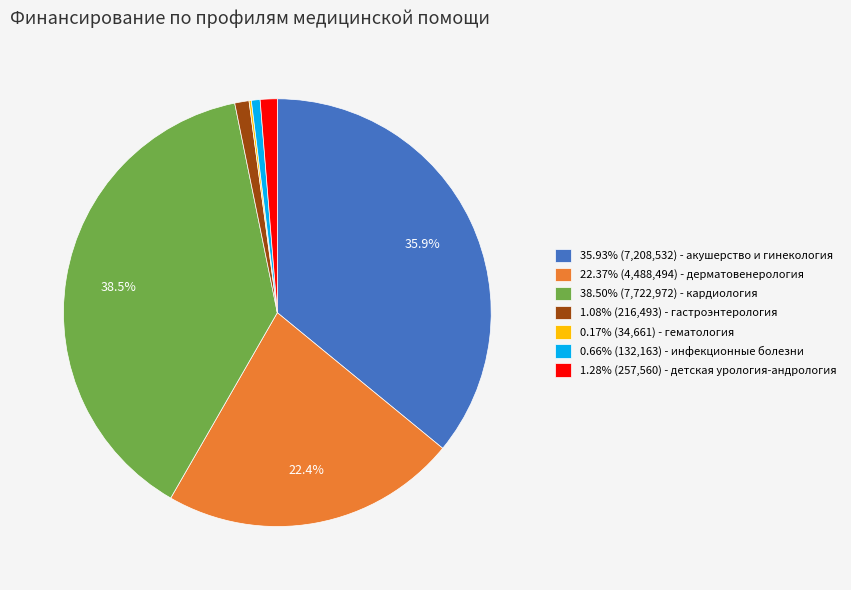

What is the ratio of the value at 1.28% (257,560) - детская урология-андрология to the value at 1.08% (216,493) - гастроэнтерология?

1.2